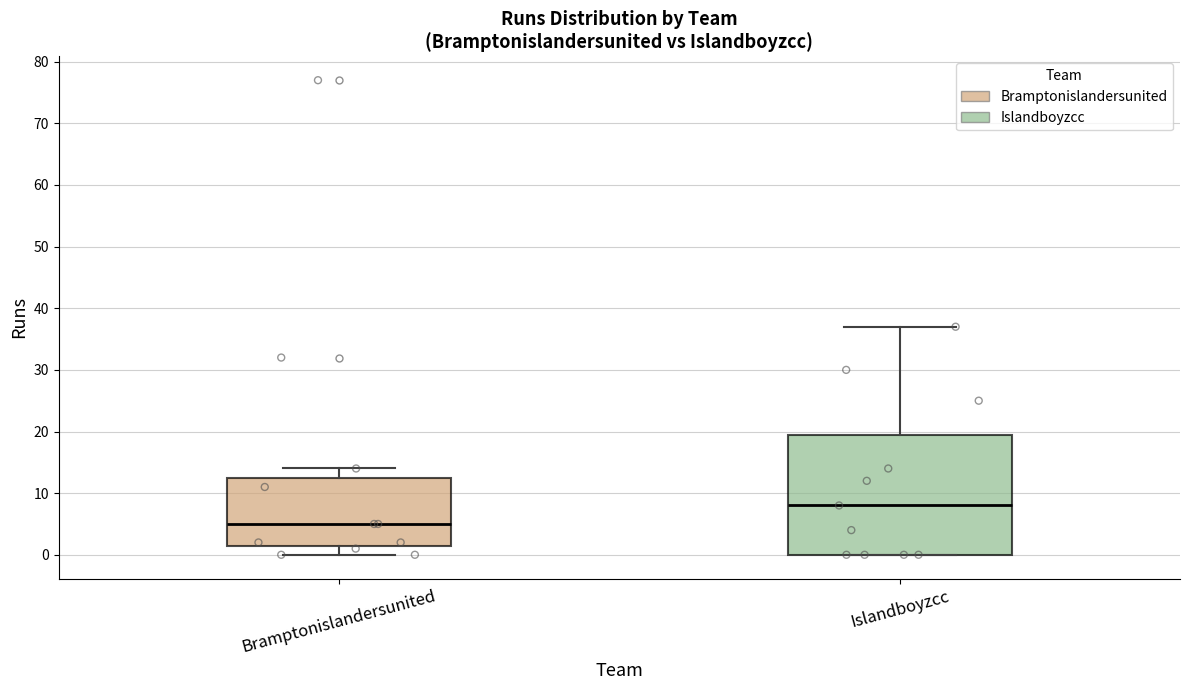

Comparing the boxes themselves (not the whiskers), which one is the tallest?

Islandboyzcc